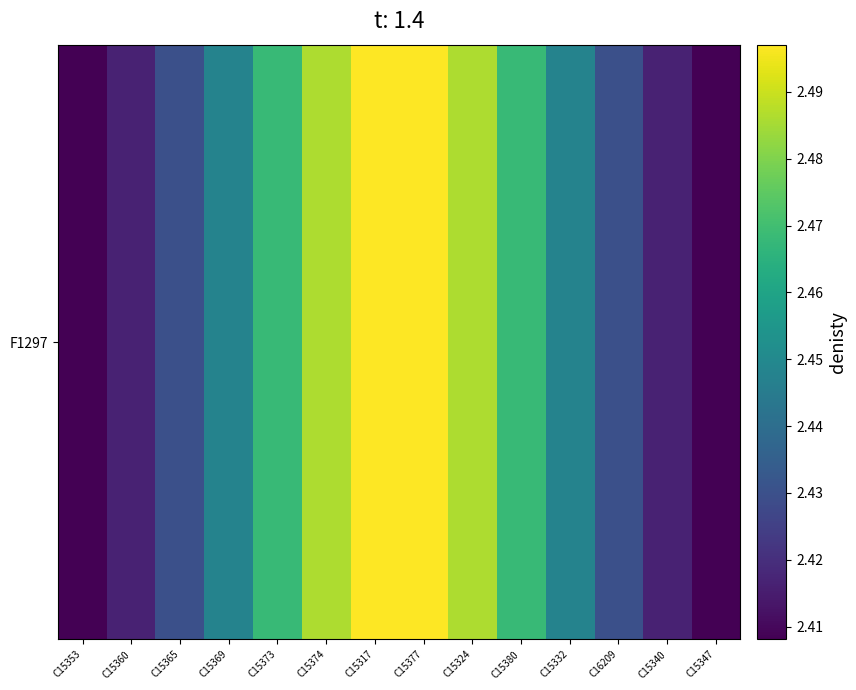

Which has a higher value, C16209 or C15347?

C16209